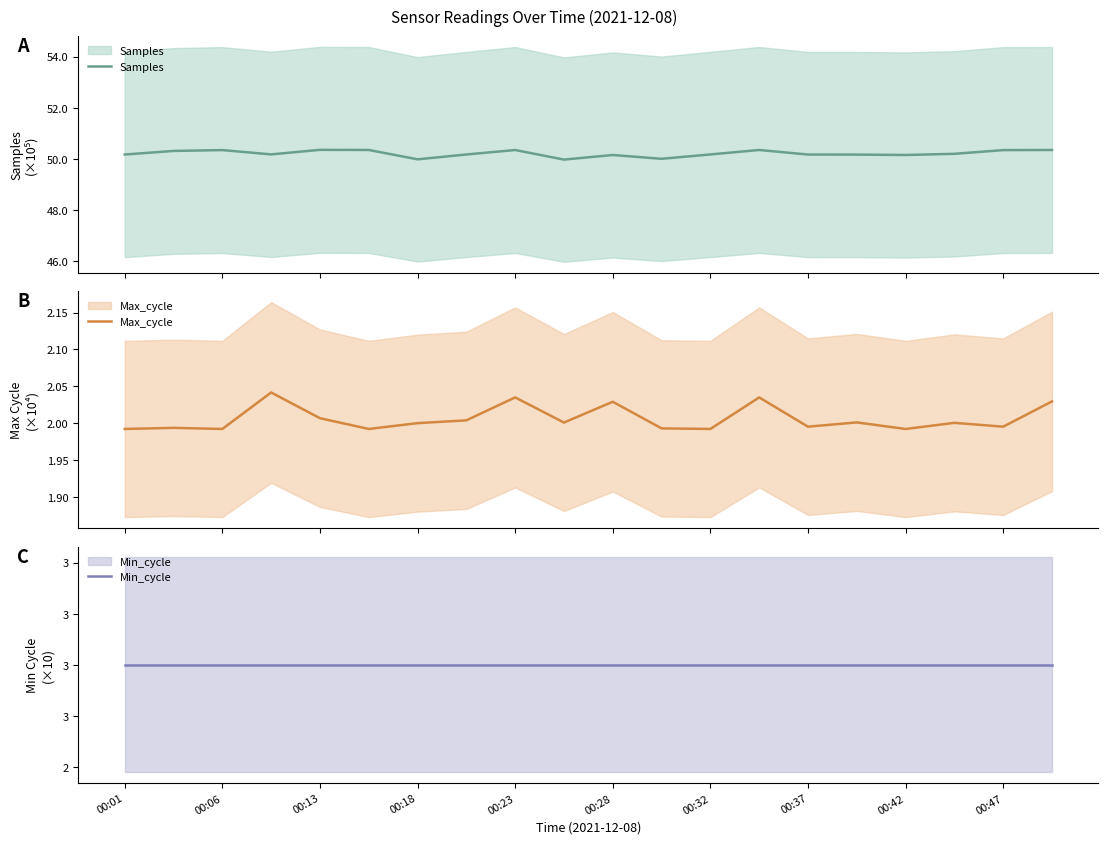

What is the spread (max minus min) of values at 00:47?

48.0